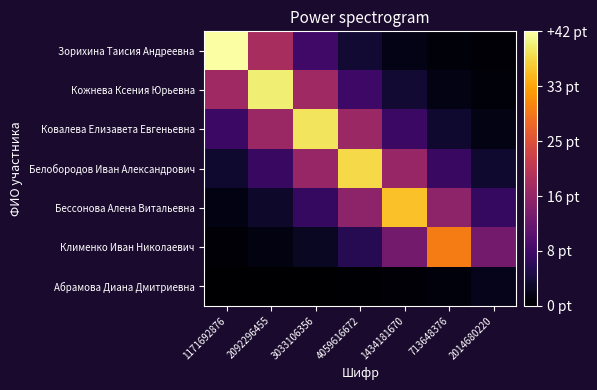

Which series has the largest range (max minus min)?

Зорихина Таисия Андреевна